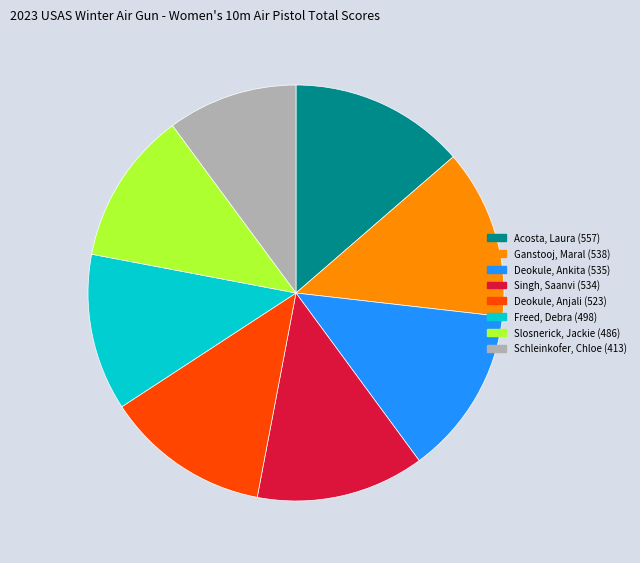

What is the ratio of the value at Slosnerick, Jackie to the value at Freed, Debra?

1.0